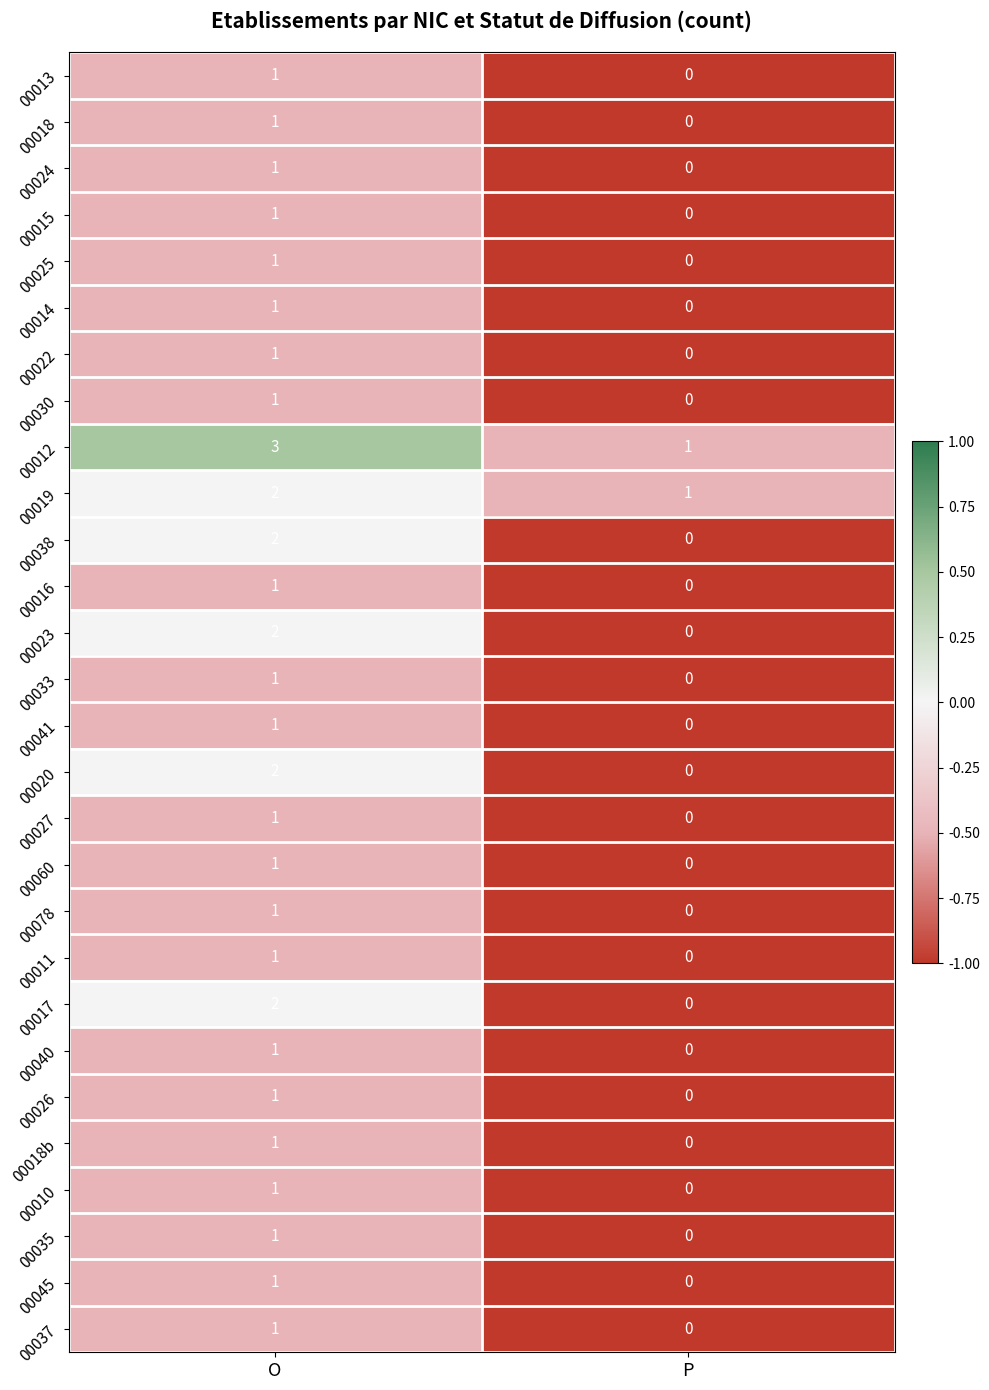

True or false: 00020 has a value of 0 at P.

True